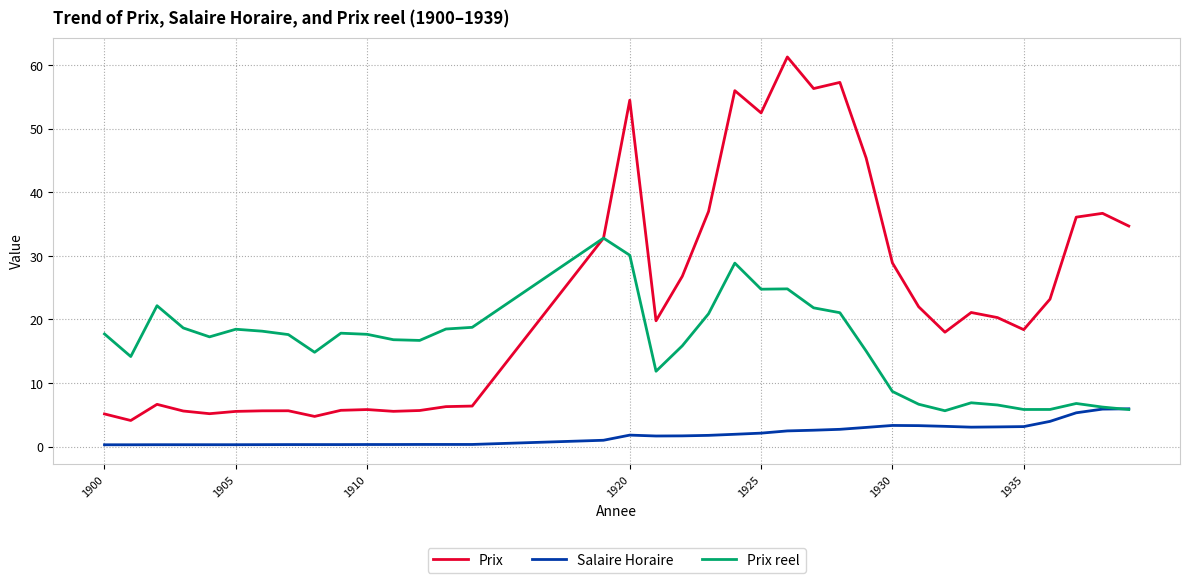

Which series has the widest spread of values?

Prix